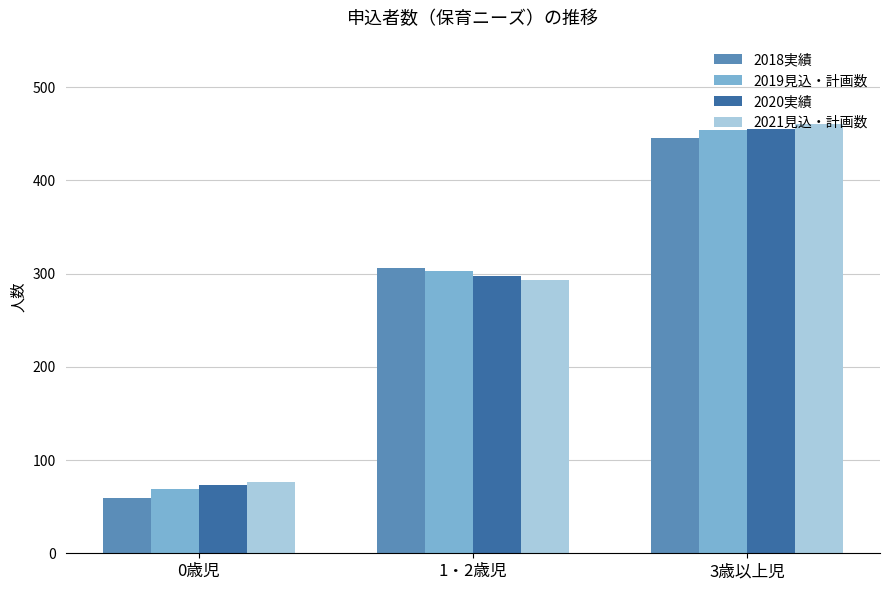

True or false: 2020実績 has a value of 73 at 0歳児.

True